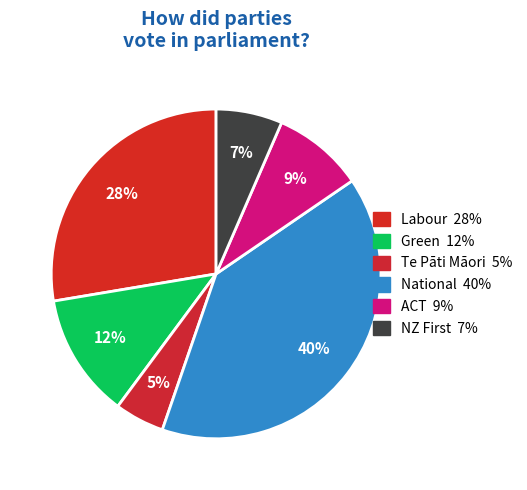

Is there a majority slice in this chart?

No